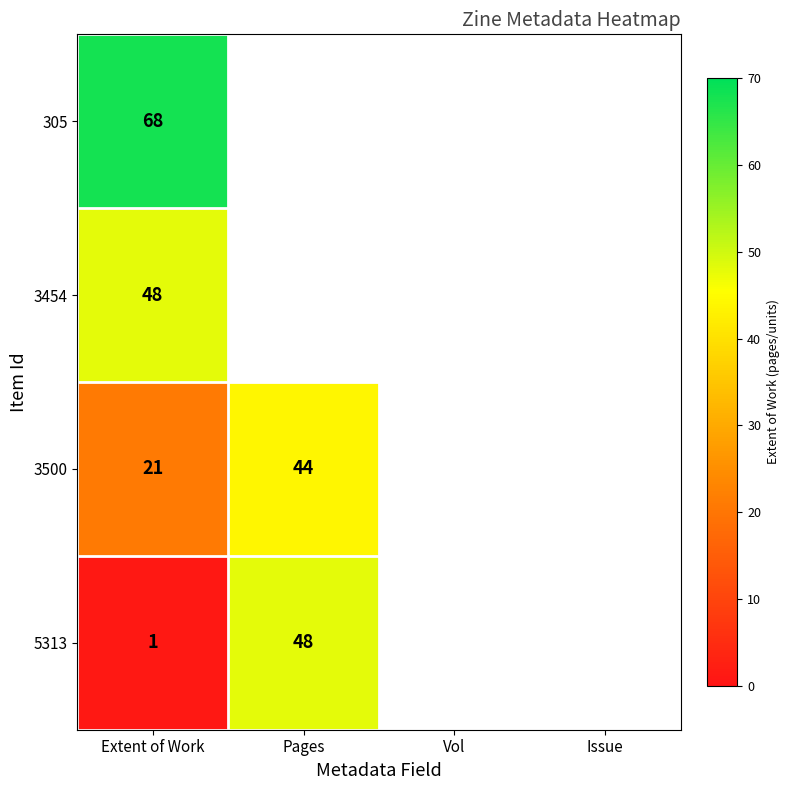

At Extent of Work, list the series in order from smallest to largest.

5313, 3500, 3454, 305